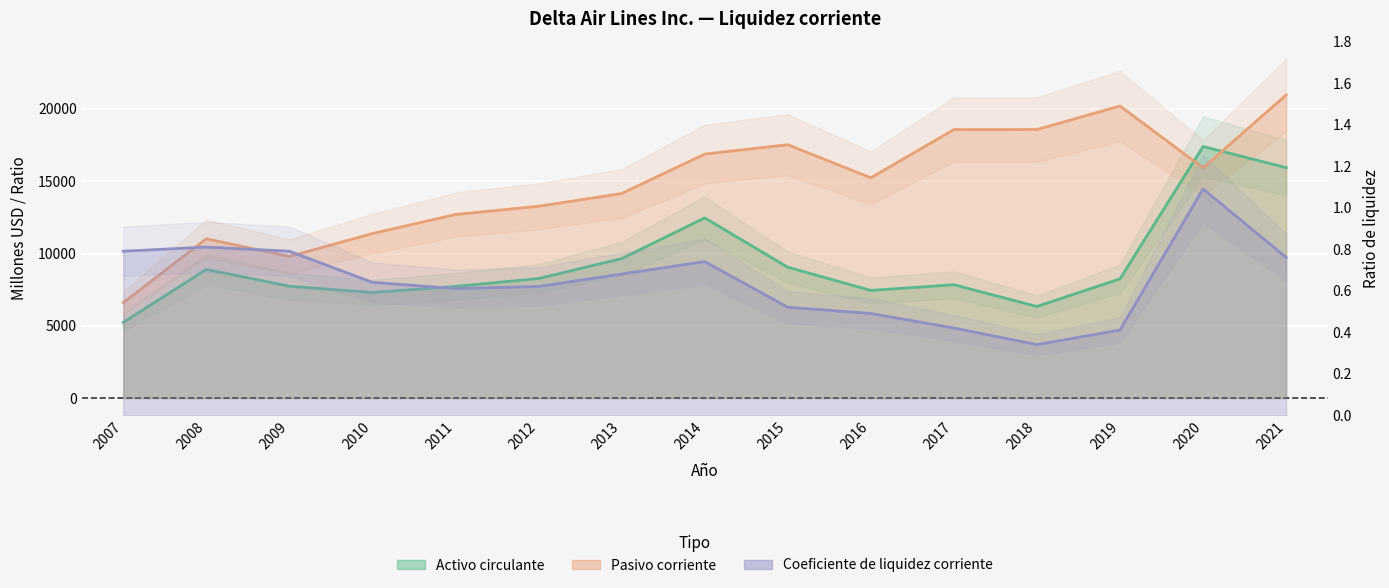

What is the value of the Coeficiente de liquidez corriente point at the 6th from the left?

0.6